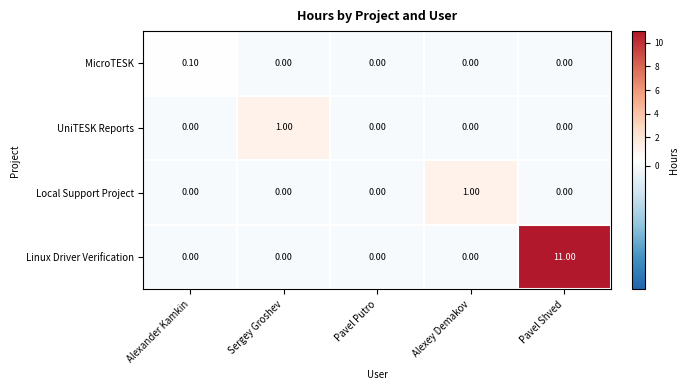

Which series has the largest total across all categories?

Linux Driver Verification